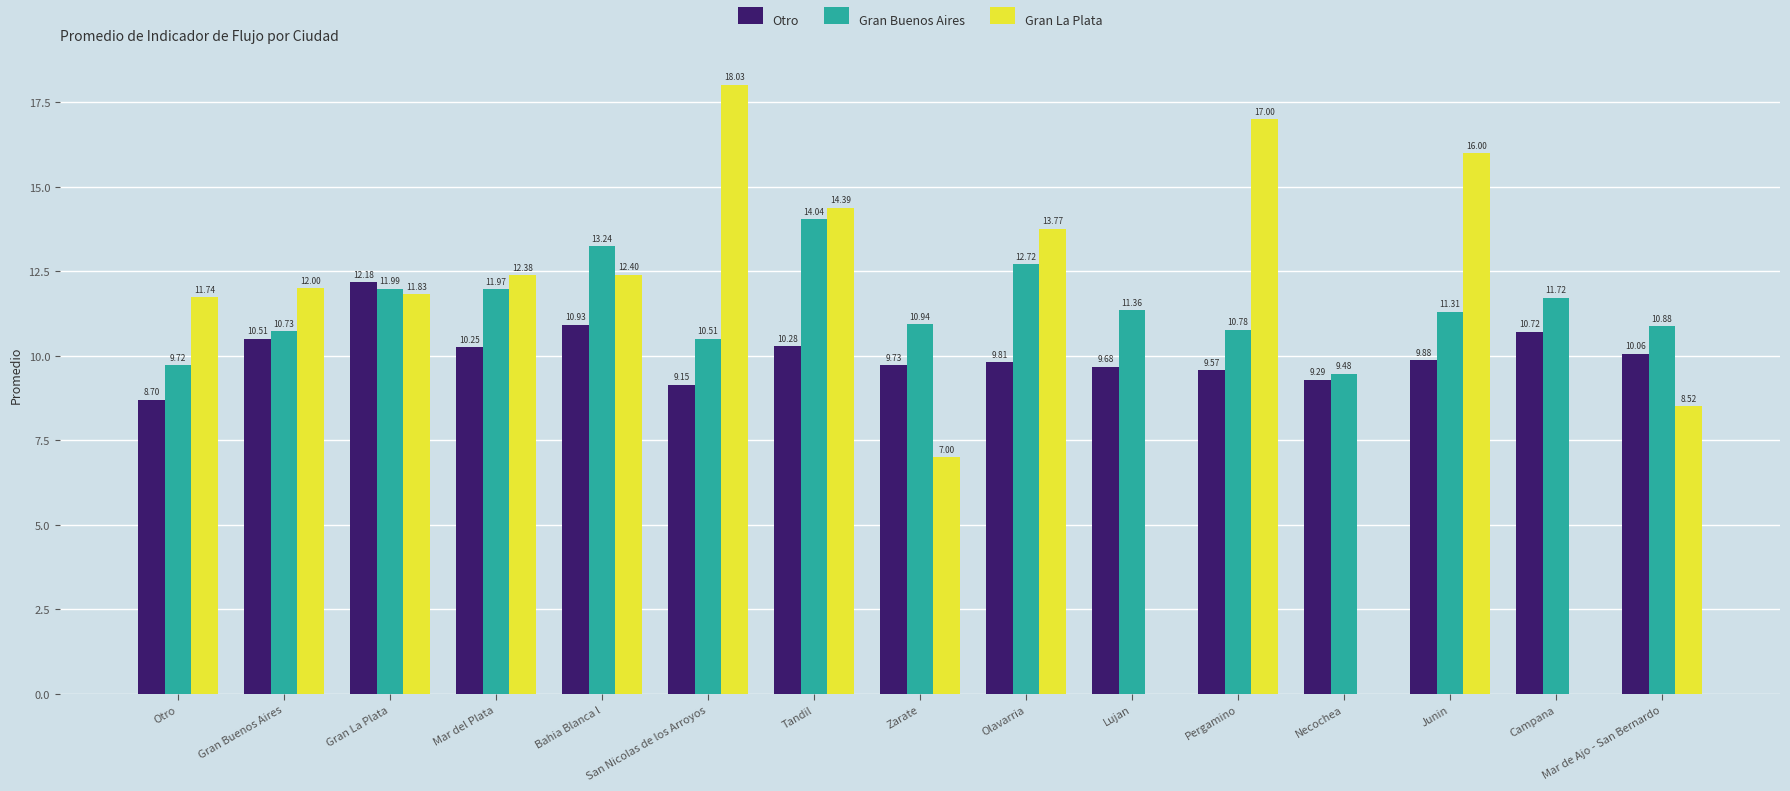

Are the bars grouped side by side (vs. stacked)?

Yes